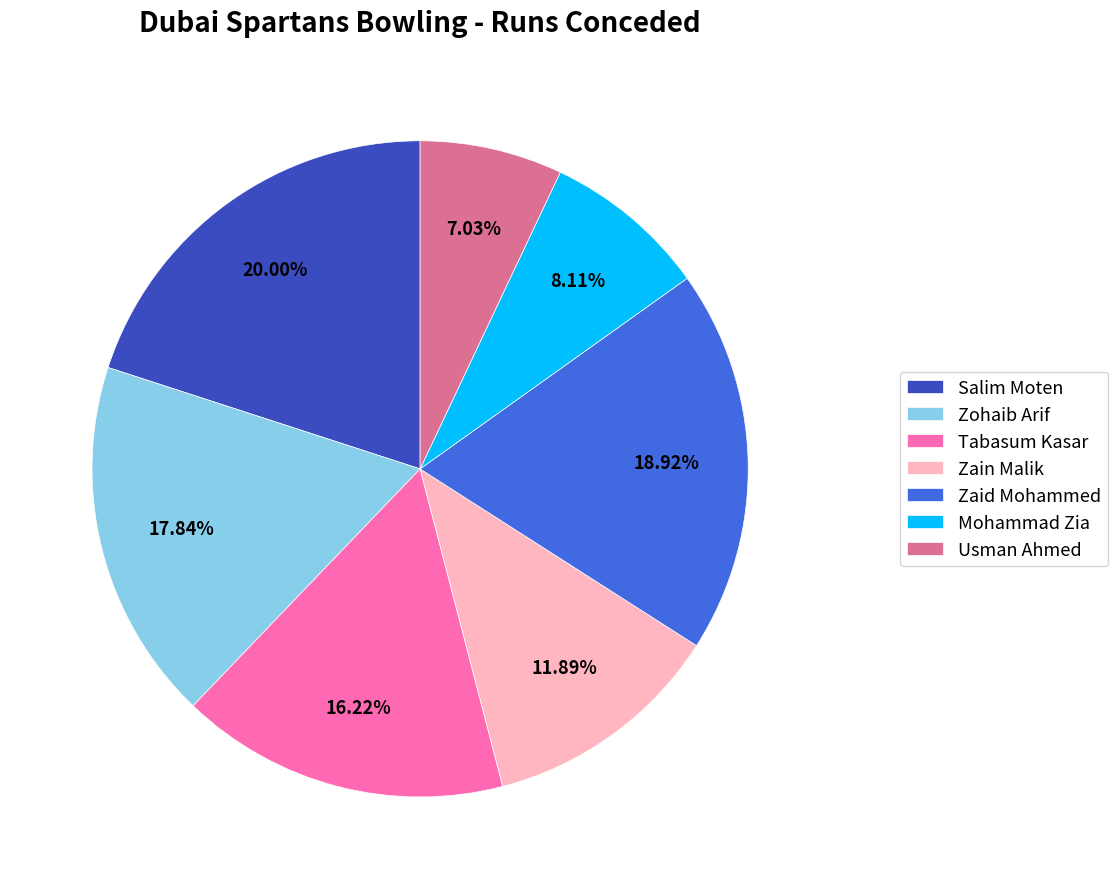

Is there a majority slice in this chart?

No